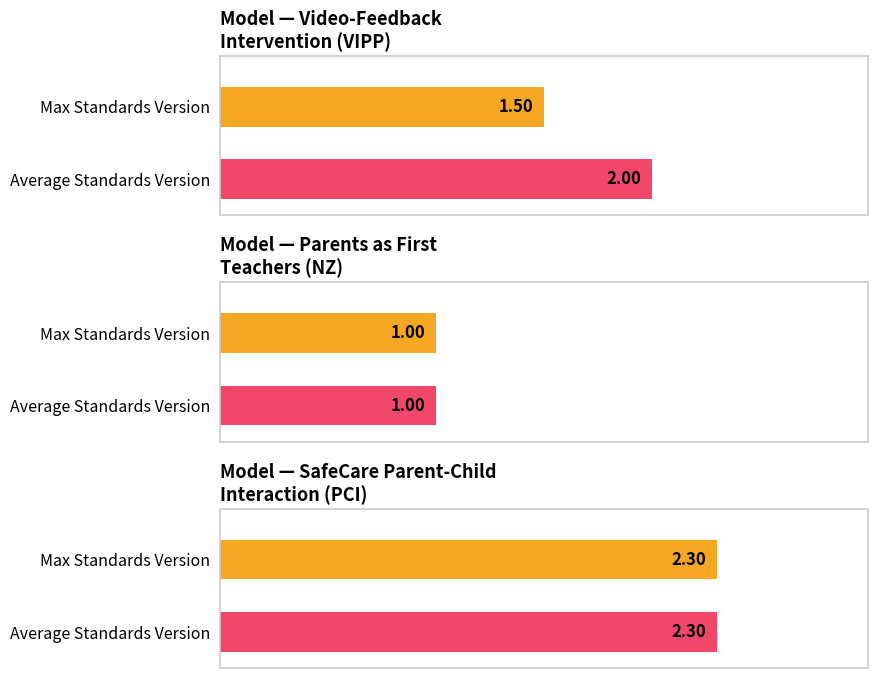

At which category does the chart reach its peak across all series?

SafeCare Parent-Child Interaction (PCI)